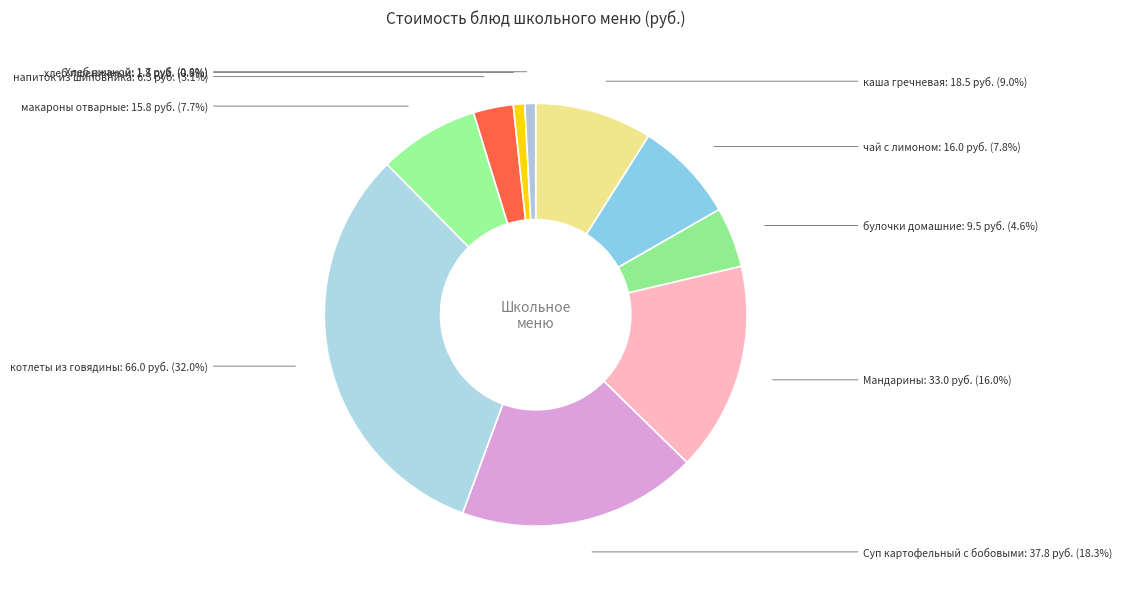

Which slice is the largest?

котлеты из говядины